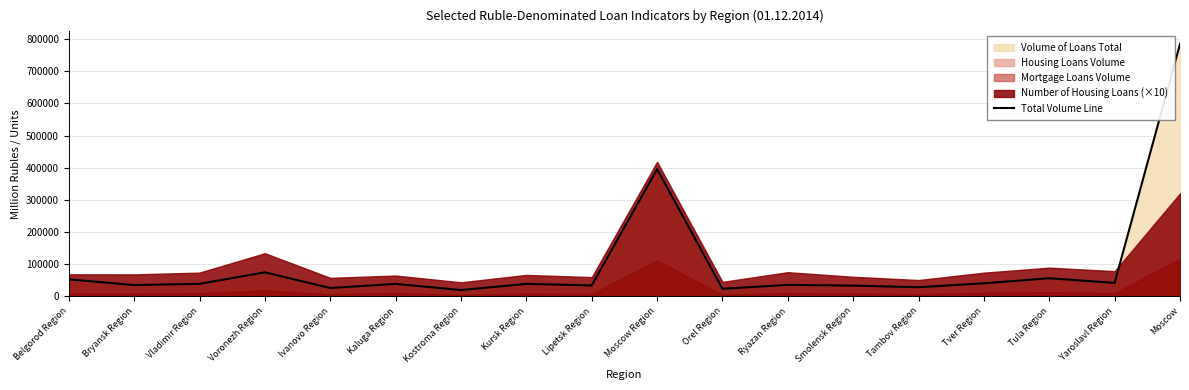

Count the number of categories in the chart.

18